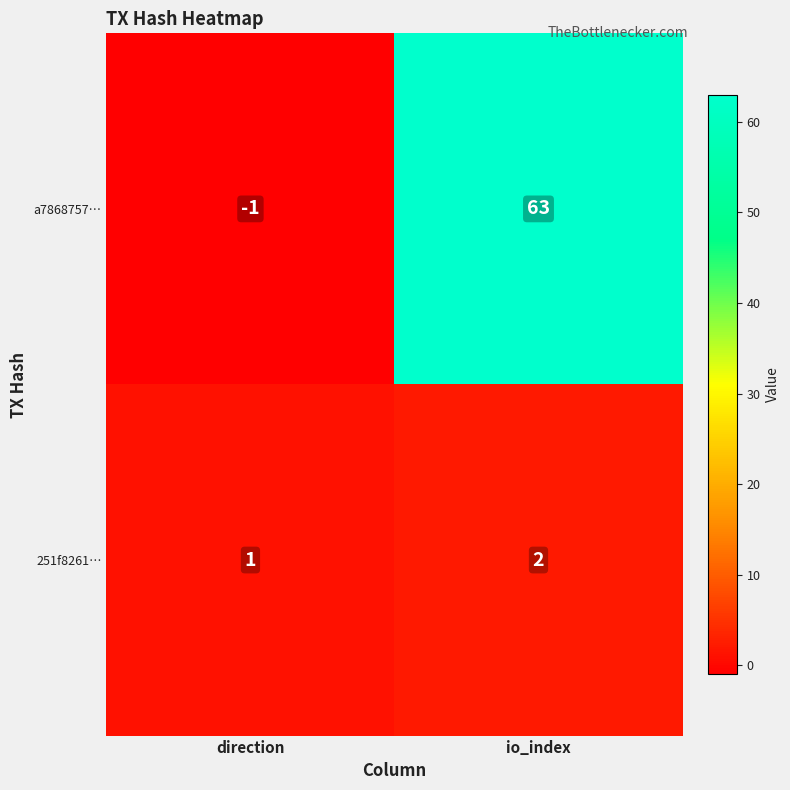

What is the sum of all a7868757… values?

62